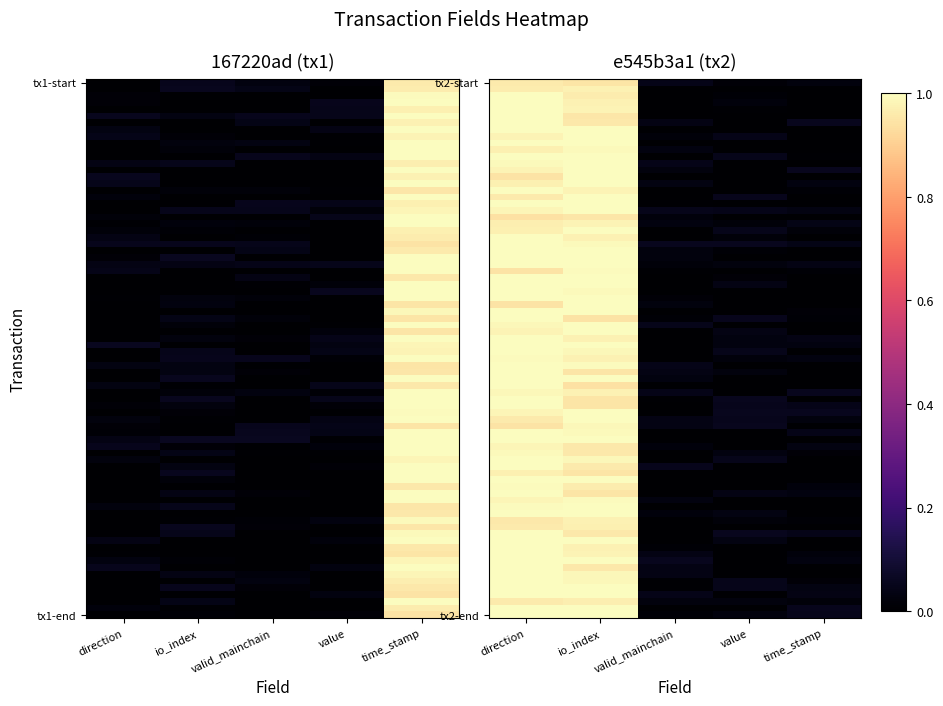

What is the difference between the 167220ad311689beea9c8c74e0b798ecf0dcc8c values at time_stamp and direction?

1.0